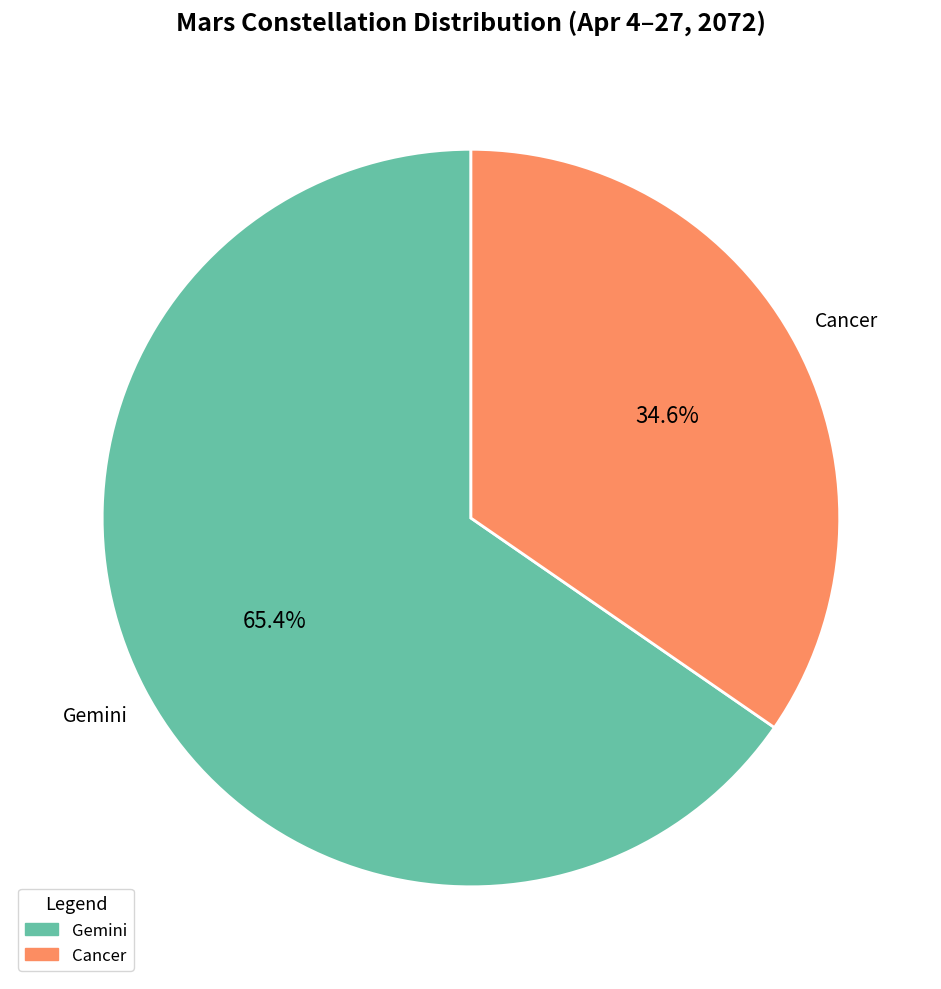

Rank the categories by value from highest to lowest.

Gemini, Cancer